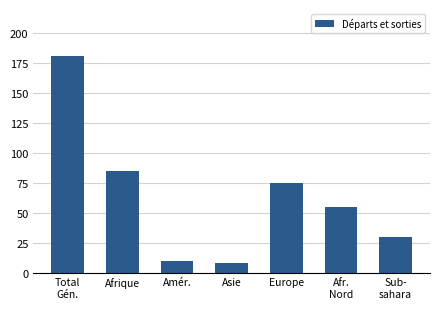

What is the value of the 6th bar from the left?

55